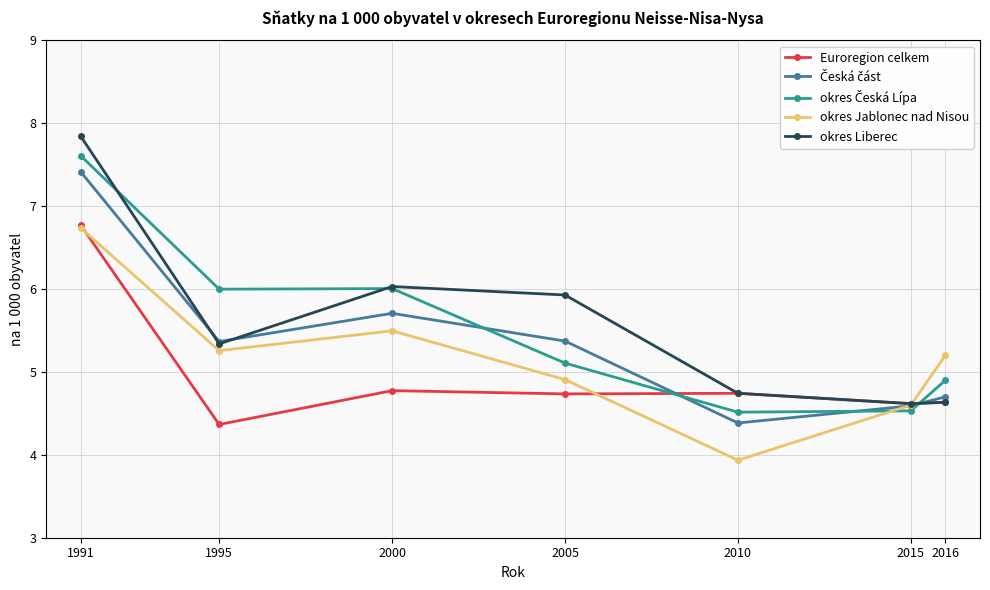

What is the value of the okres Jablonec nad Nisou point at the 2nd from the left?

5.3